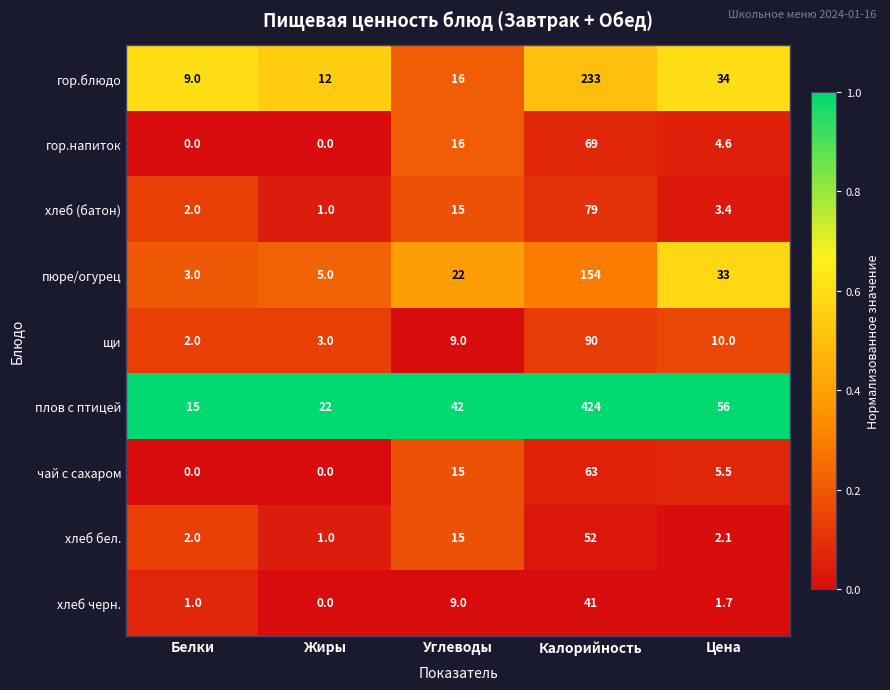

What is the total value across all series at Белки?

34.0